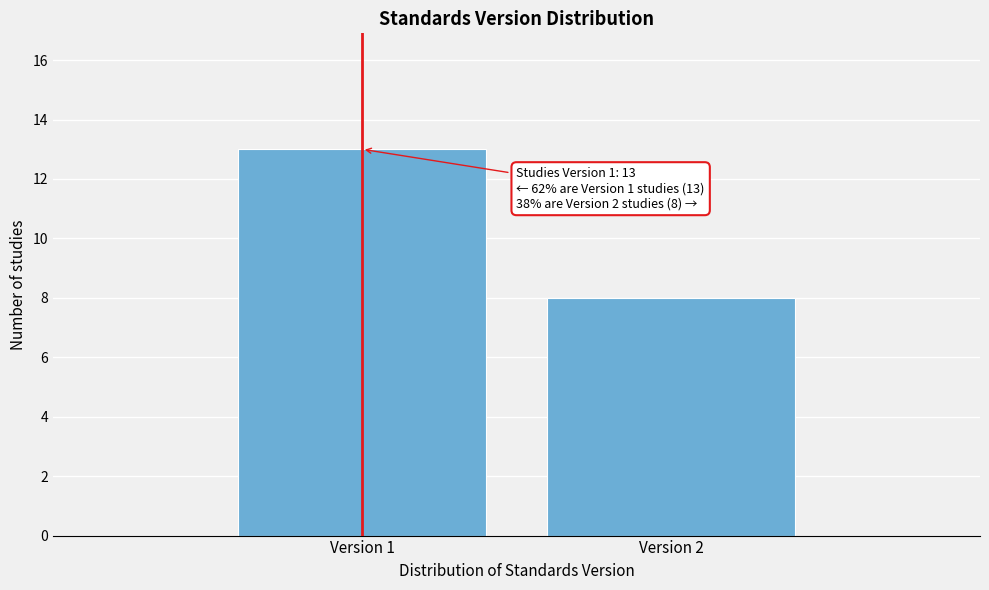

Reading left to right, transcribe all the data shown in this chart.

Version 1=13	Version 2=8